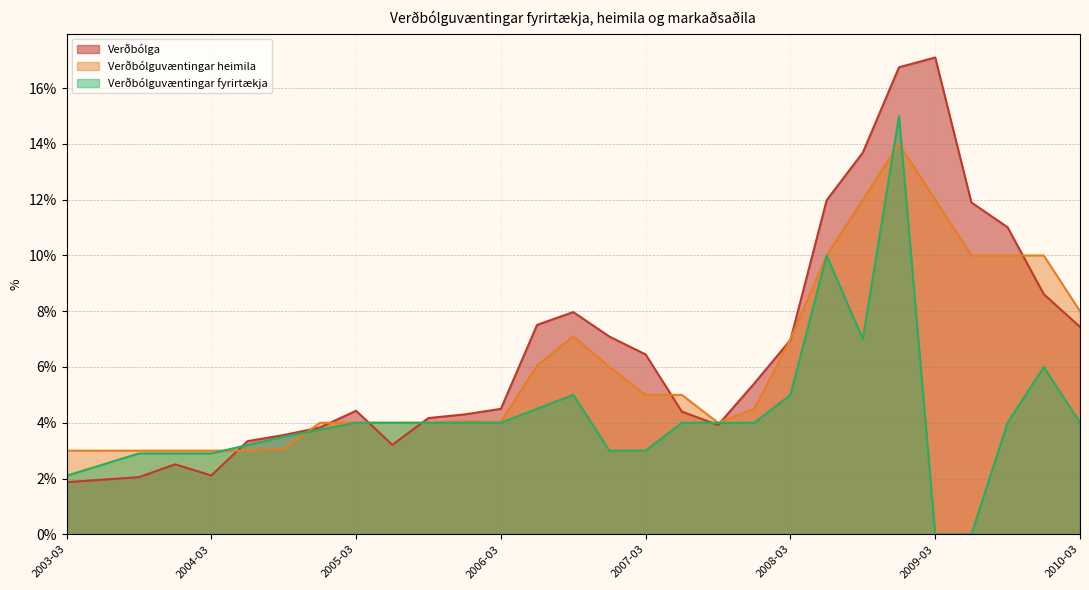

What is the difference between the maximum and minimum values in the Verðbólga series?

15.2